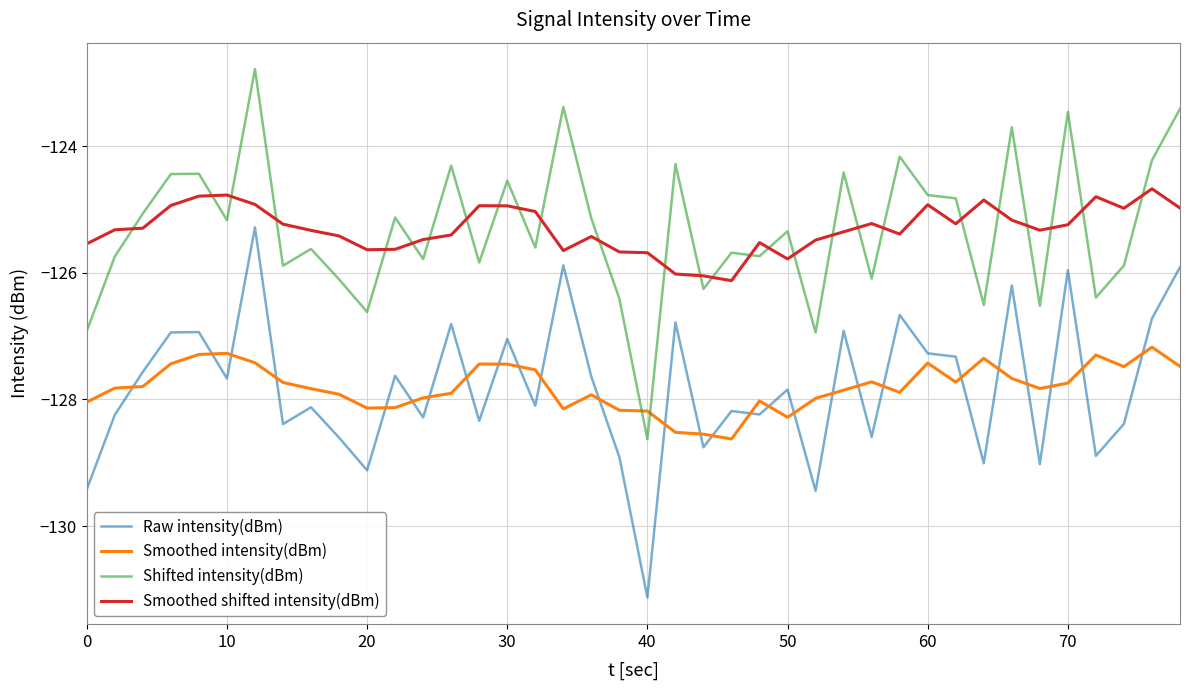

What is the difference between the maximum and minimum values in the Smoothed shifted intensity(dBm) series?

1.5